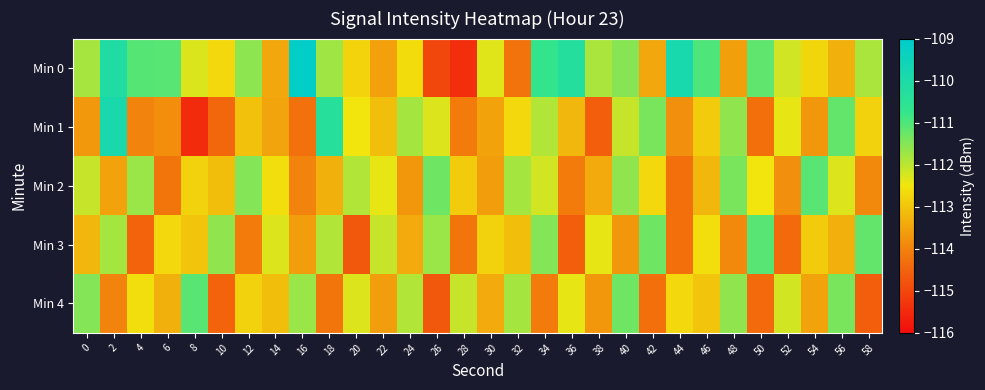

Which series has the largest total across all categories?

Min 0